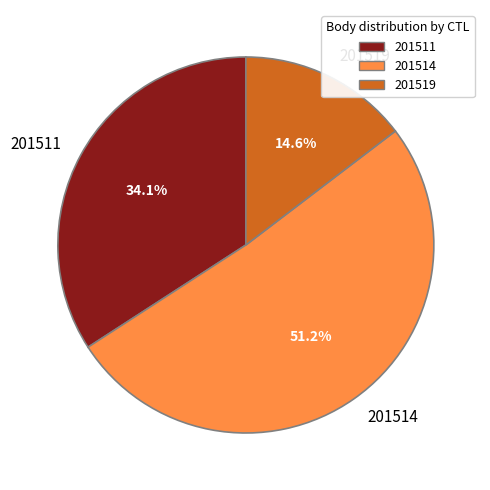

Is it true that 201514 is 62% of the pie?

False